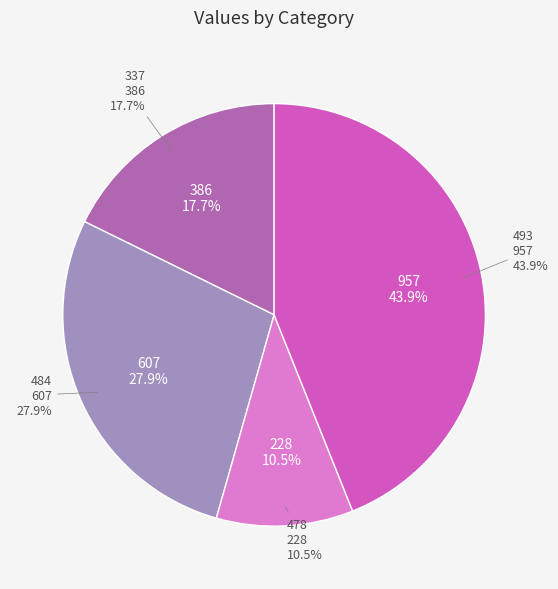

Count the number of slices in the pie.

4